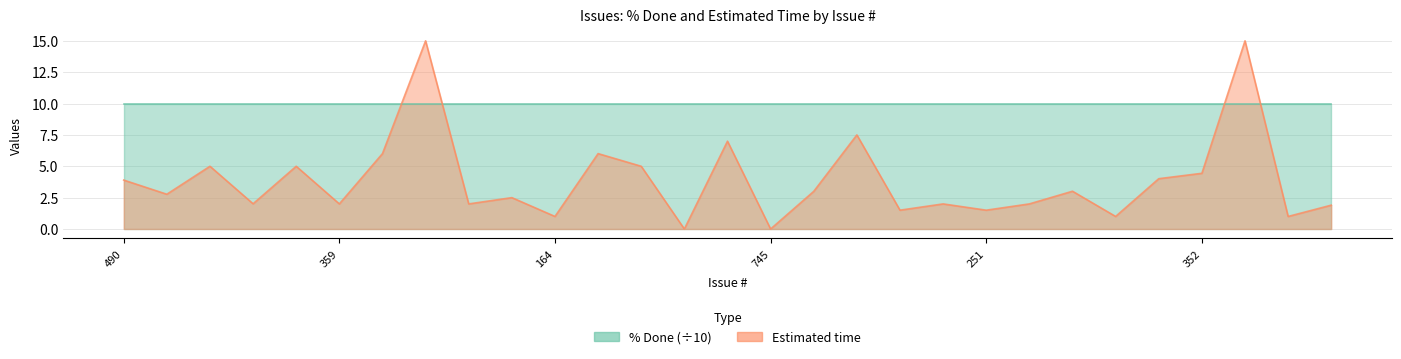

Does the chart have visible grid lines?

Yes